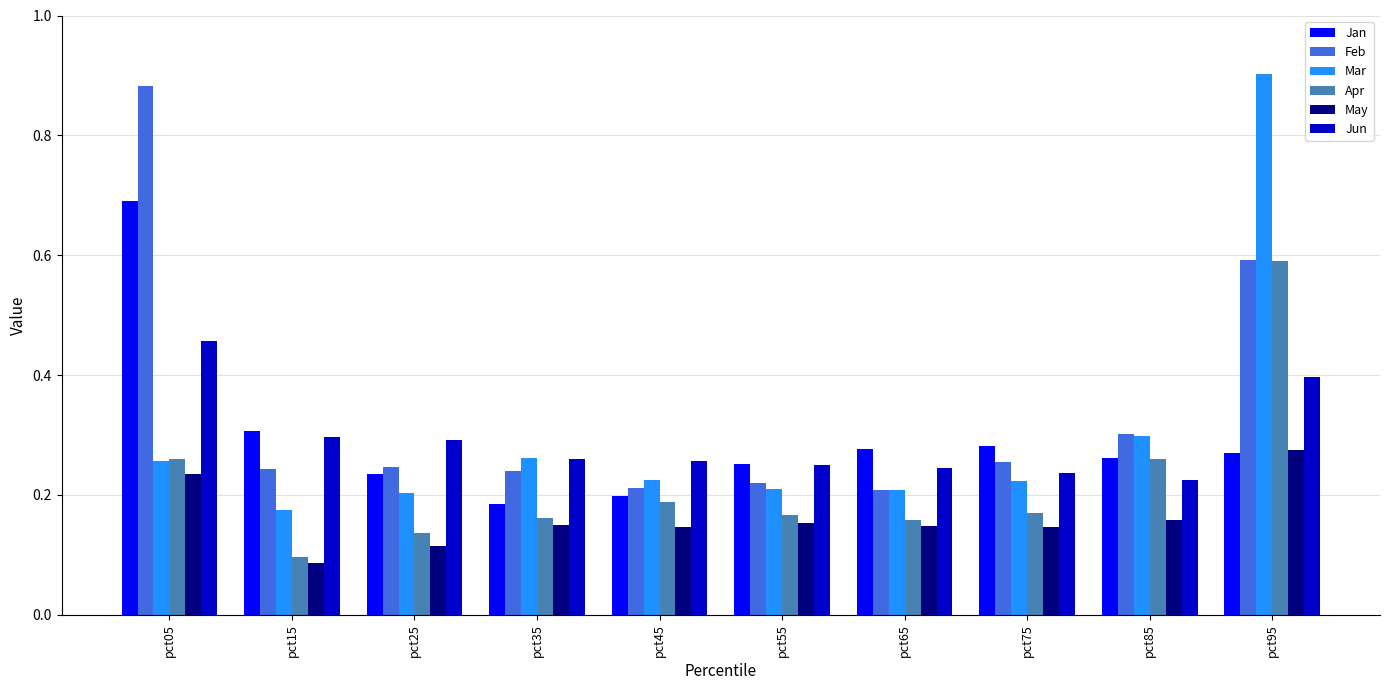

What is the sum of the Jan values at pct75 and pct95?

0.6